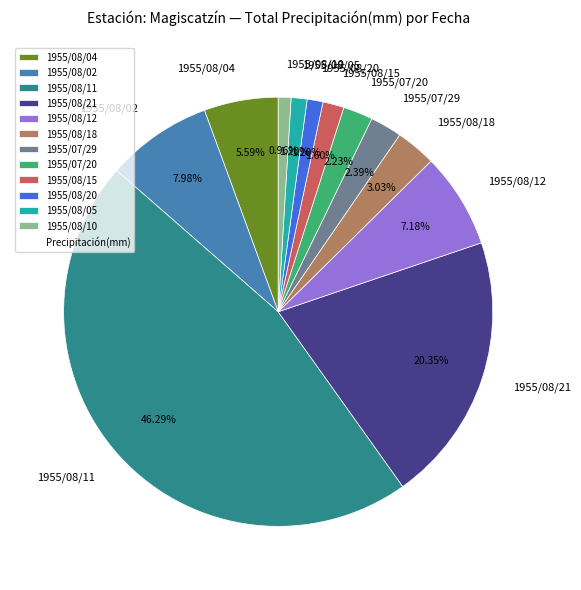

Approximately how many times larger is the value at 1955/07/29 compared to 1955/08/04?

0.4